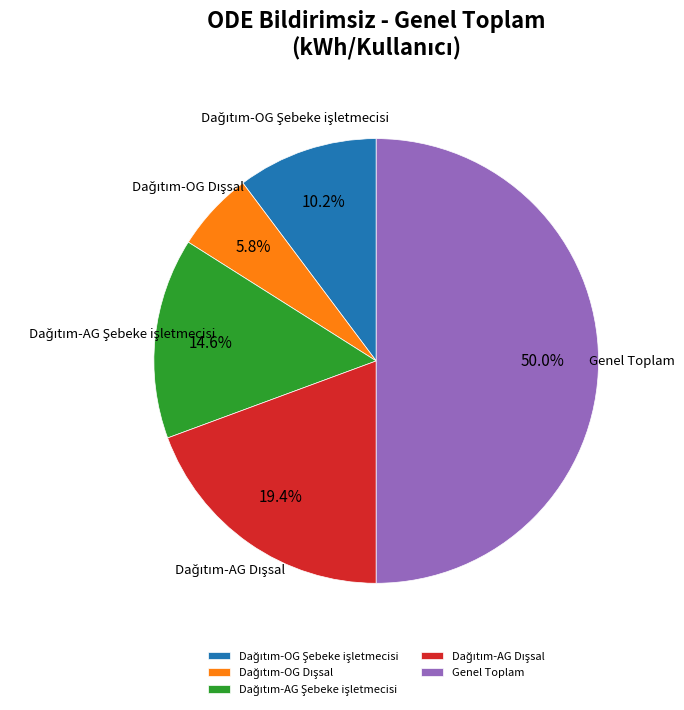

Which slice is the largest?

Genel Toplam